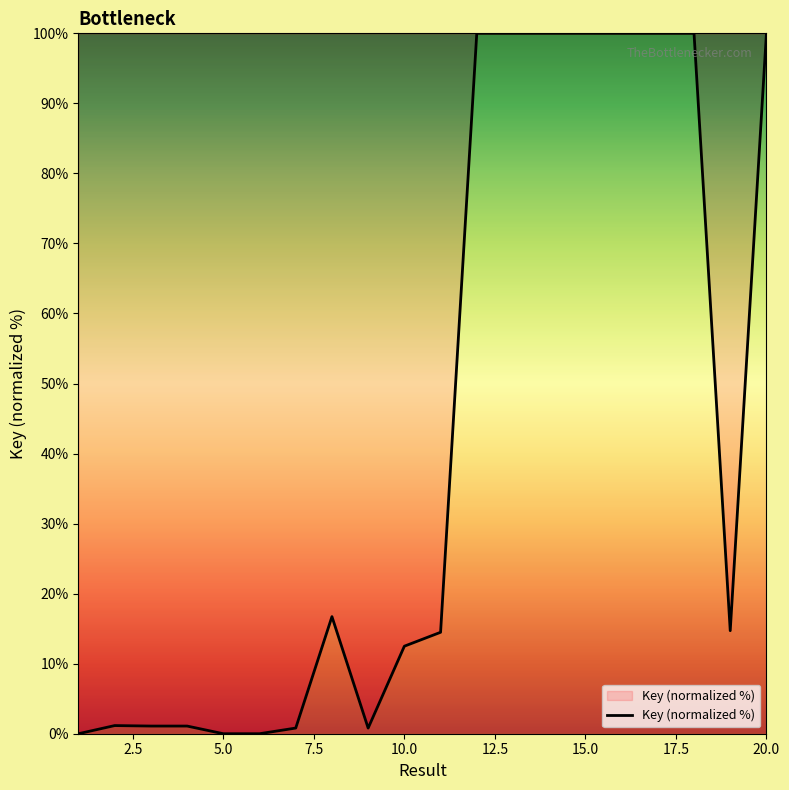

What is the maximum value shown in the chart?

100.0